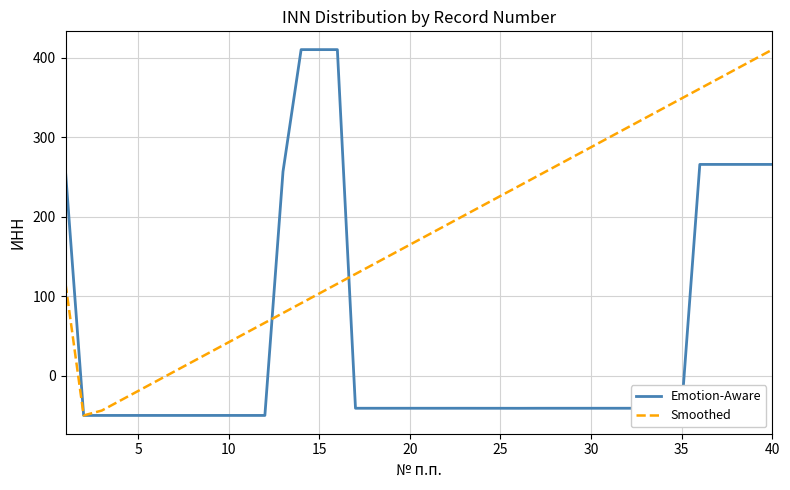

What is the maximum value for Smoothed?

410.0